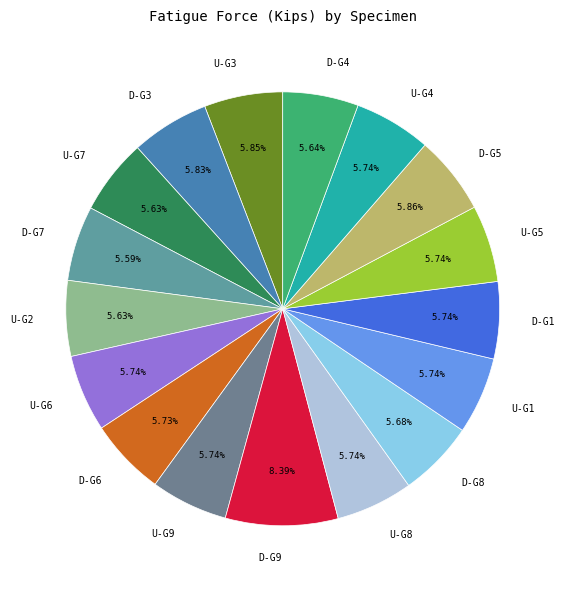

Combined, do U-G2 and D-G8 account for over 50%?

No